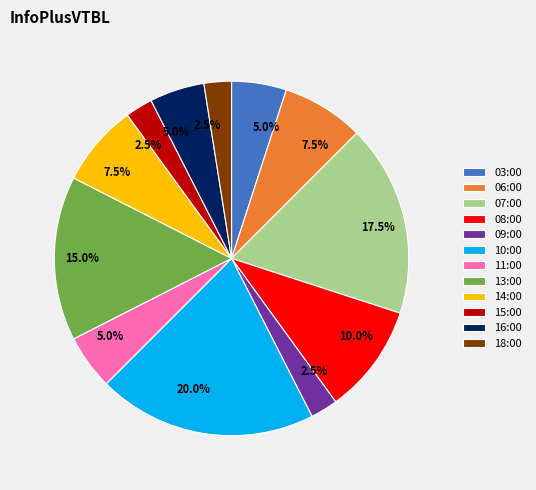

How many segments does this pie chart have?

12